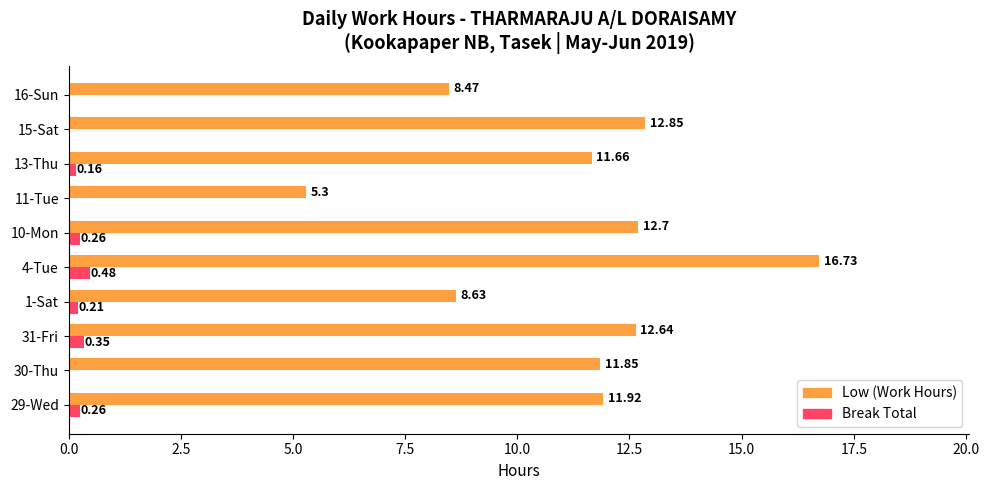

How many data points does each series have?

10